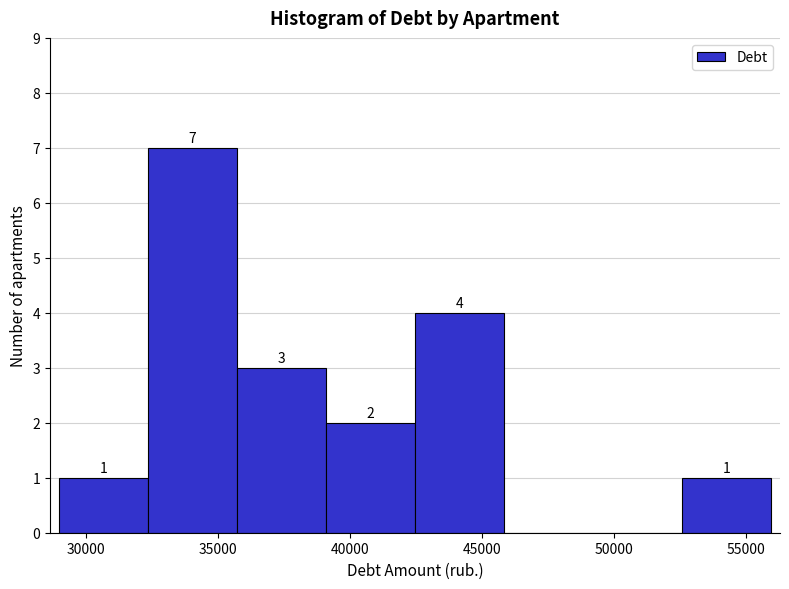

Which range on the x-axis has the tallest bar?

32500 to 35500